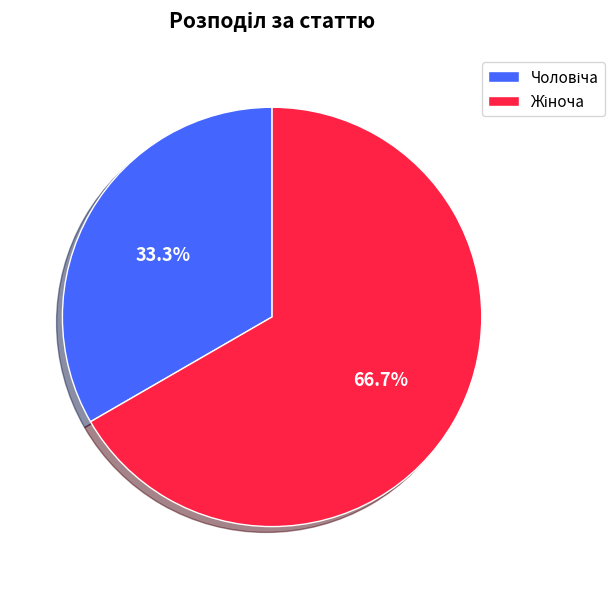

To the nearest percent, what is the difference between the largest and smallest slice percentages?

33%